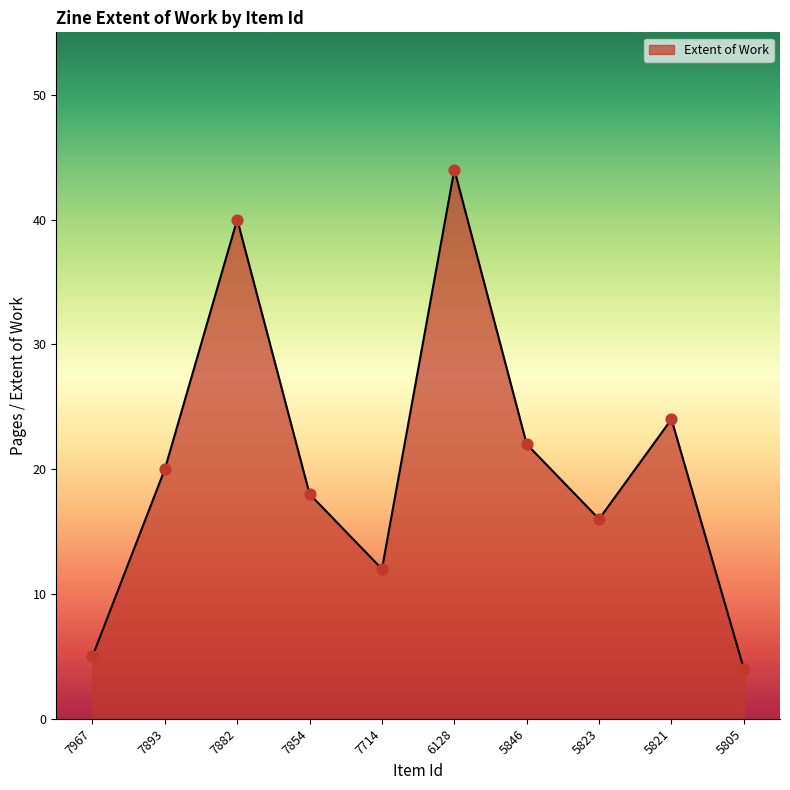

Approximately how many times larger is the value at 5846 compared to 6128?

0.5